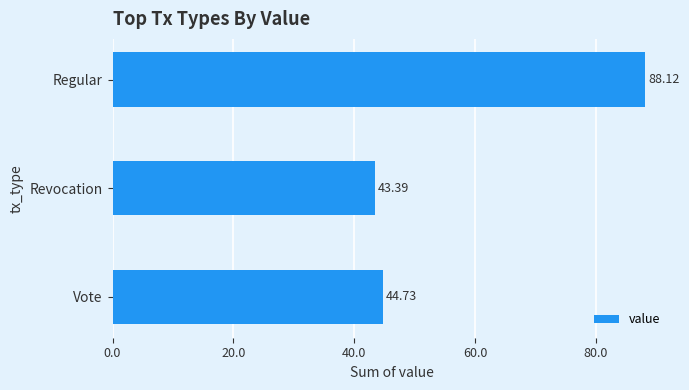

What is the change in value from Regular to Vote?

-43.4